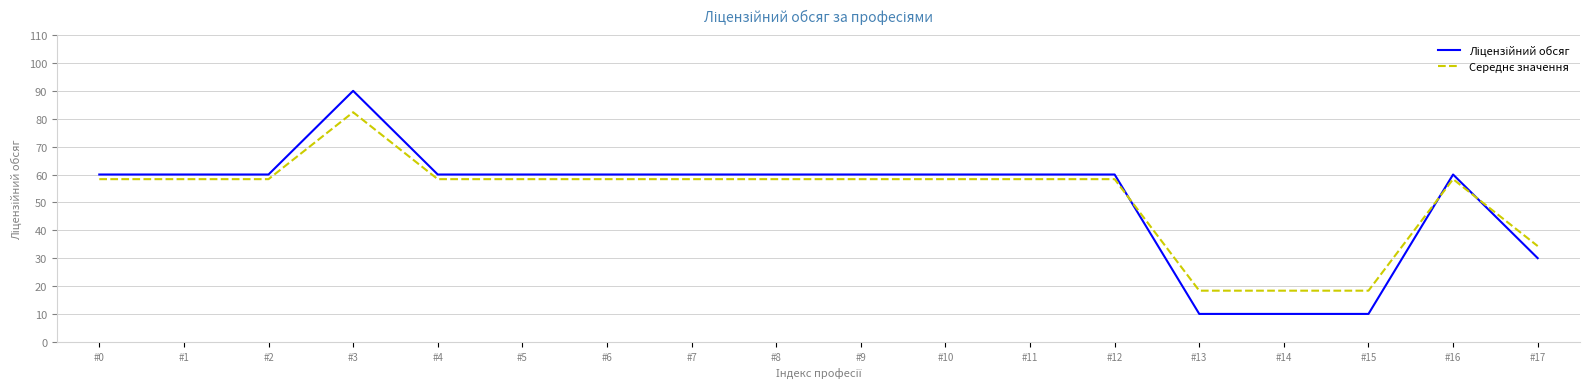

Is the value of Середнє значення at #17 greater than the value of Ліцензійний обсяг at #17?

Yes